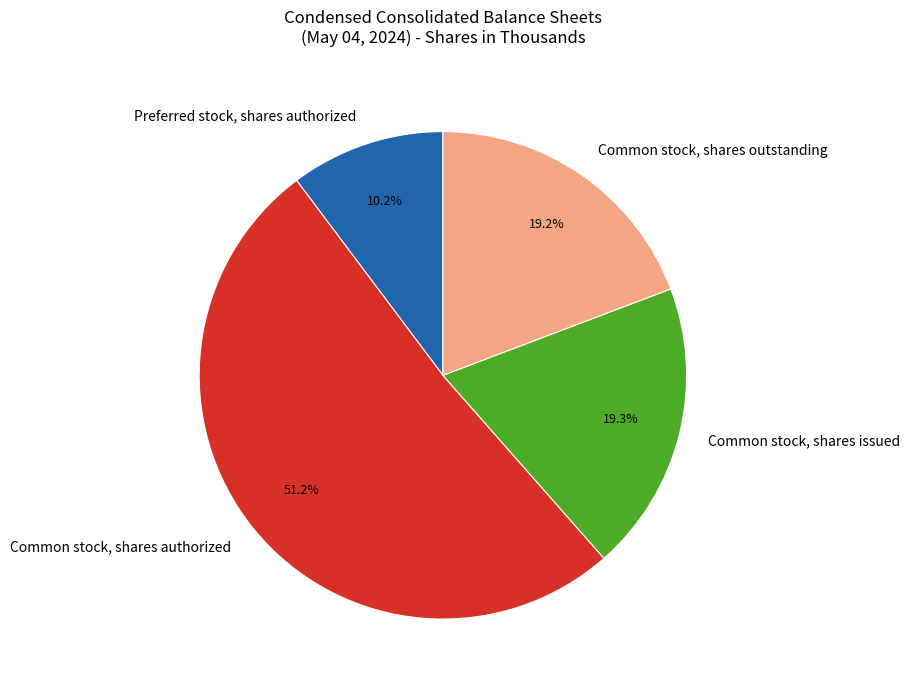

Is there a majority slice in this chart?

Yes